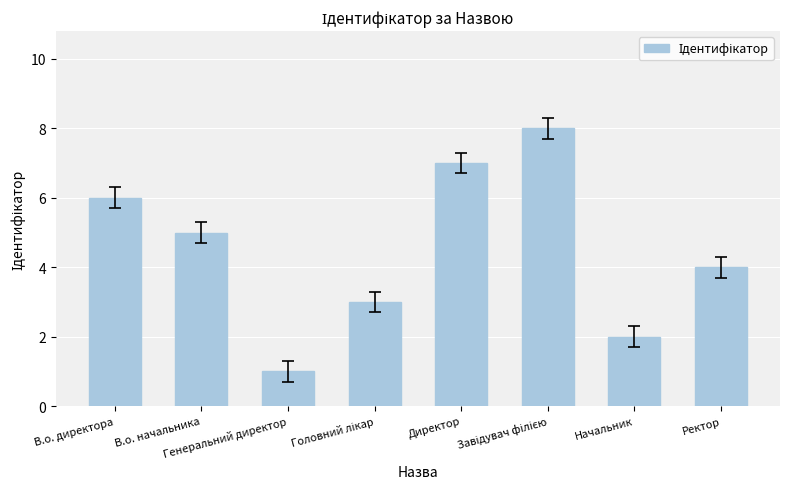

What is the value of the 3rd bar from the left?

1